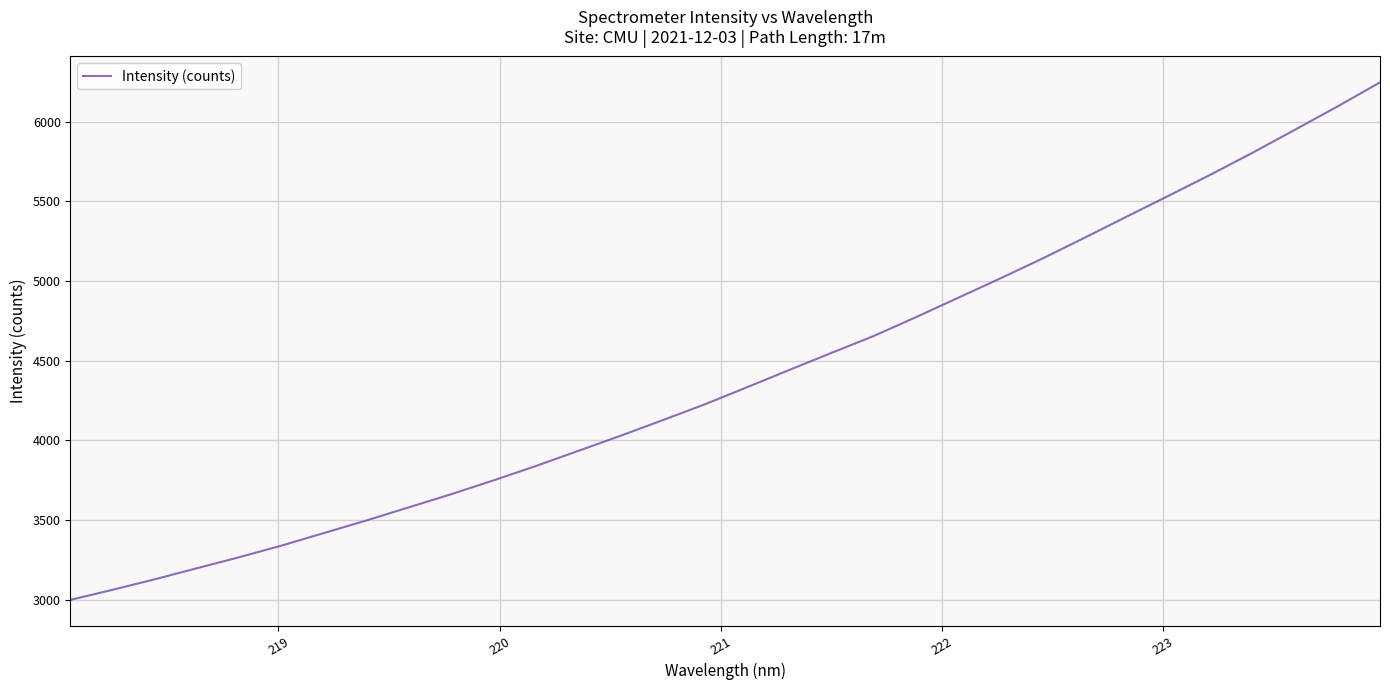

What is the difference between the maximum and minimum values?

3249.1